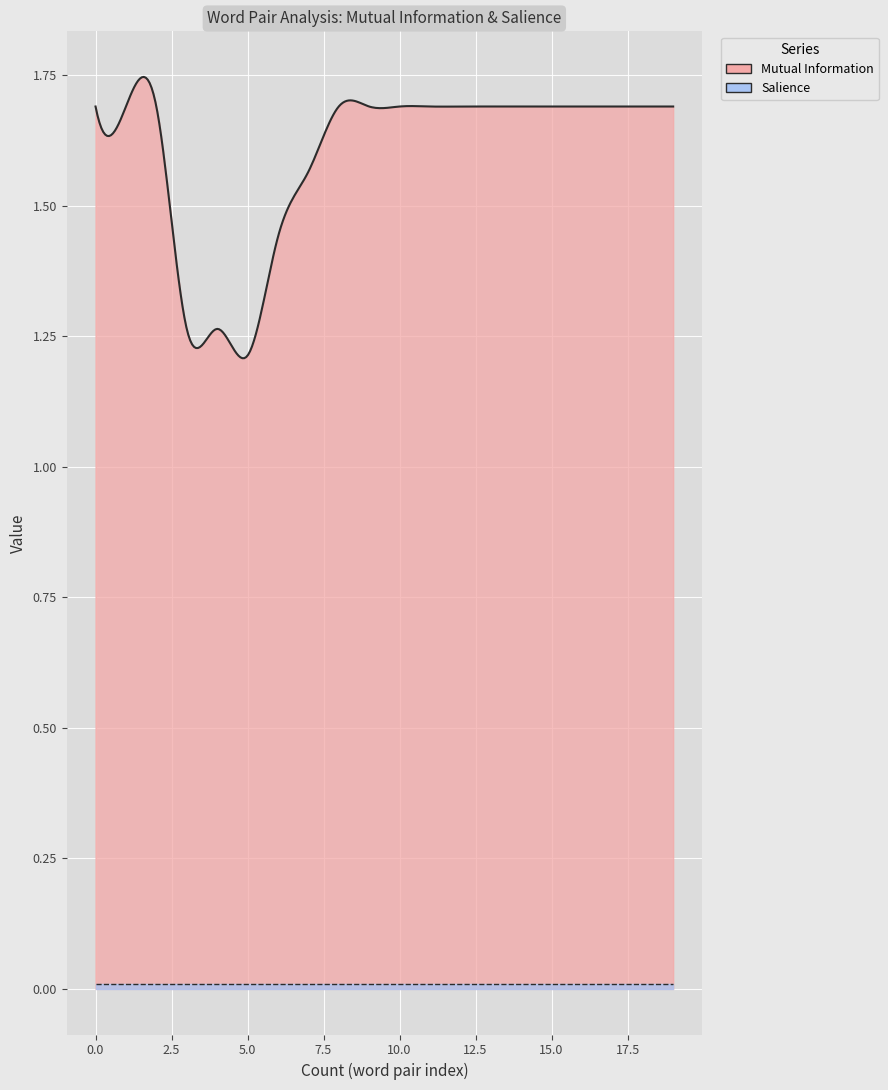

Reading left to right, what are all the values shown in this chart?

Mutual Information: 1.7	1.7	1.7	1.3	1.3	1.2	1.4	1.6	1.7	1.7	1.7	1.7	1.7	1.7	1.7	1.7	1.7	1.7	1.7	1.7
Salience: 0.0	0.0	0.0	0.0	0.0	0.0	0.0	0.0	0.0	0.0	0.0	0.0	0.0	0.0	0.0	0.0	0.0	0.0	0.0	0.0